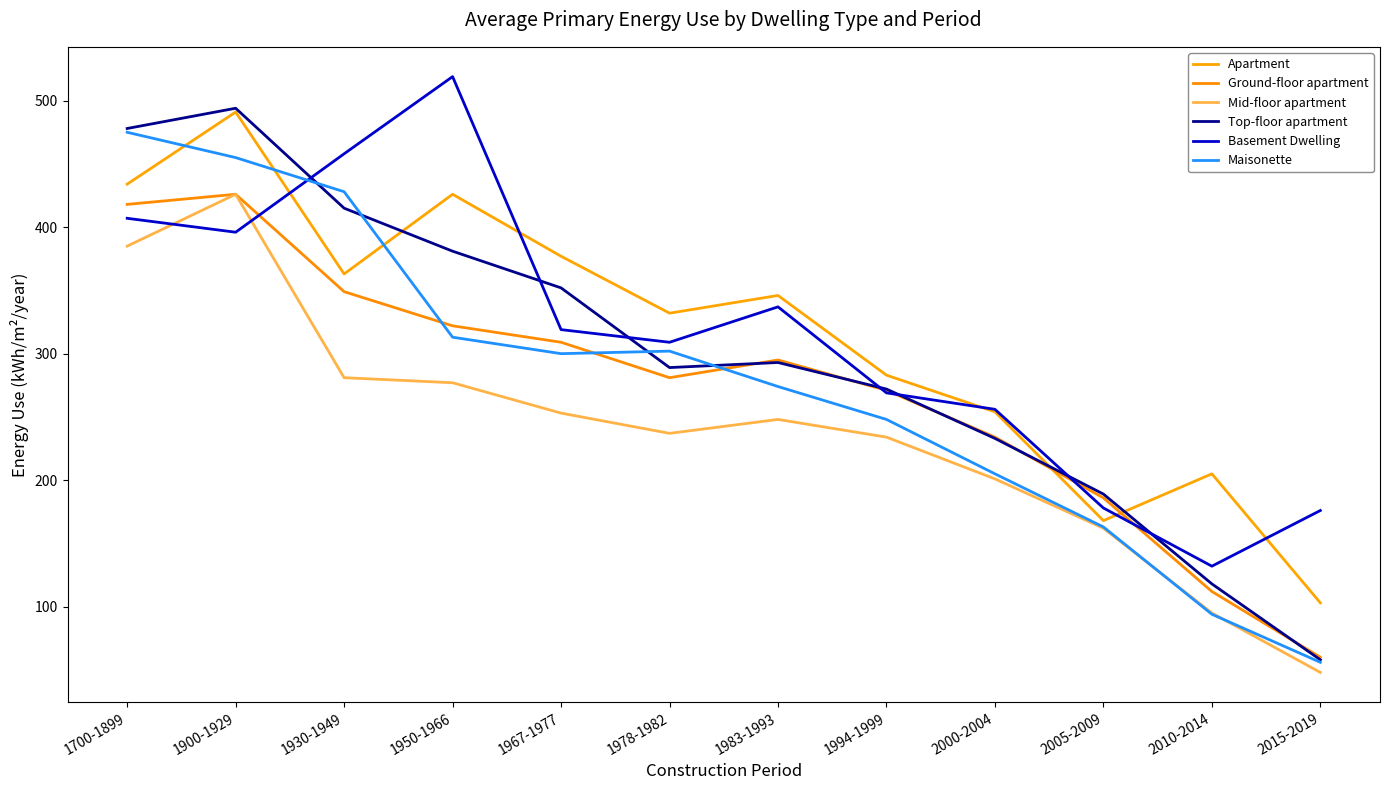

Which label corresponds to the largest value in the chart?

1950-1966